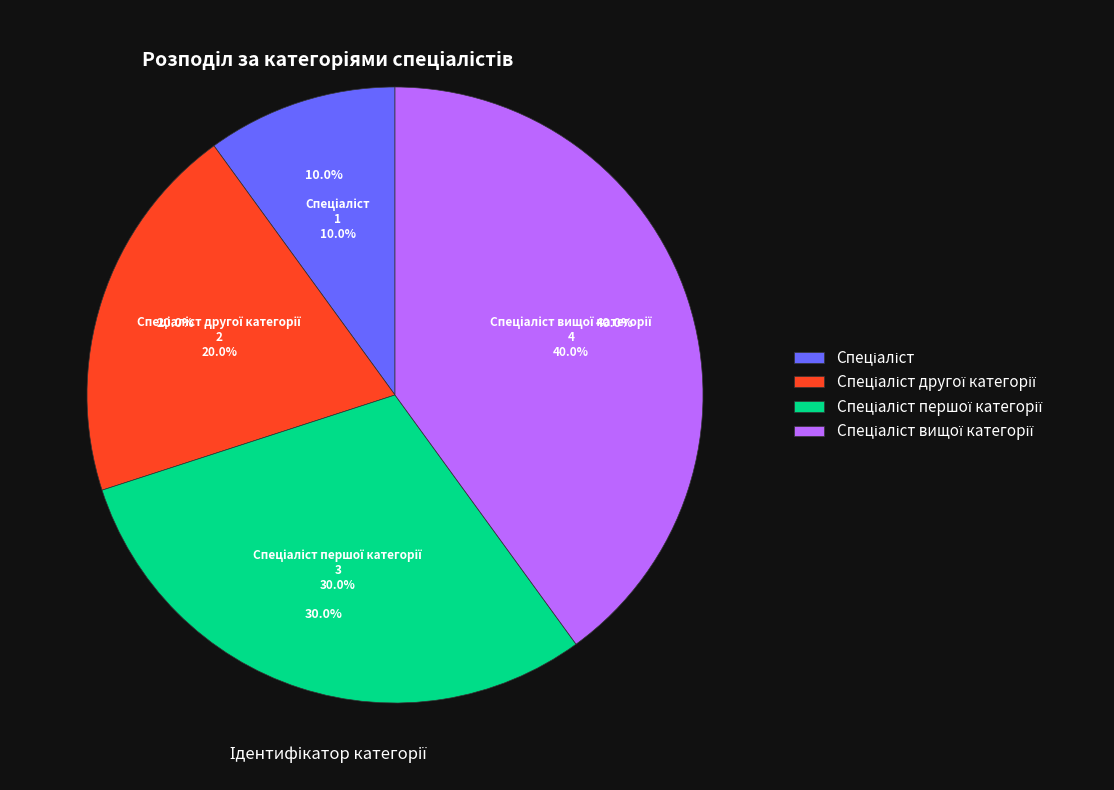

What is the change in value from Спеціаліст to Спеціаліст першої категорії?

+2